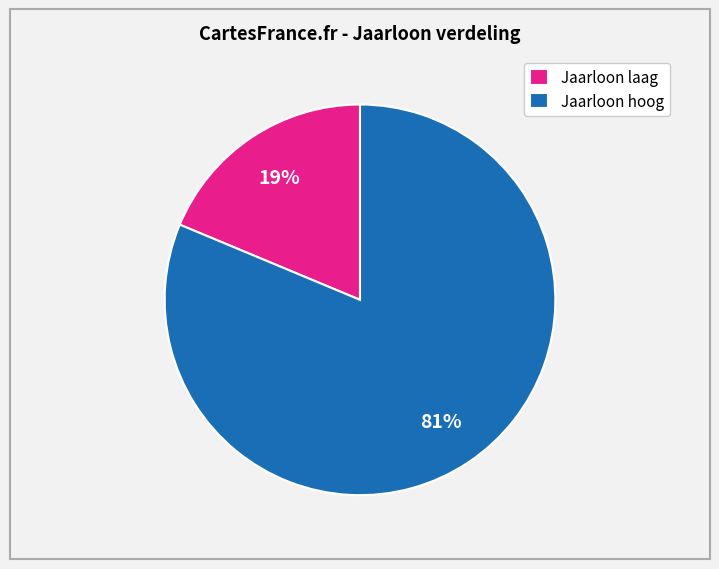

To the nearest percent, what is the combined percentage of Jaarloon laag and Jaarloon hoog?

100%